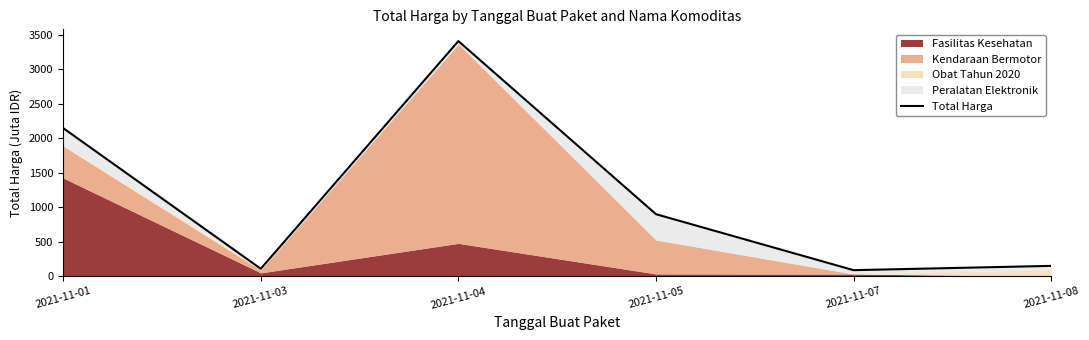

The value at 2021-11-03 is 109.0. True or false?

True